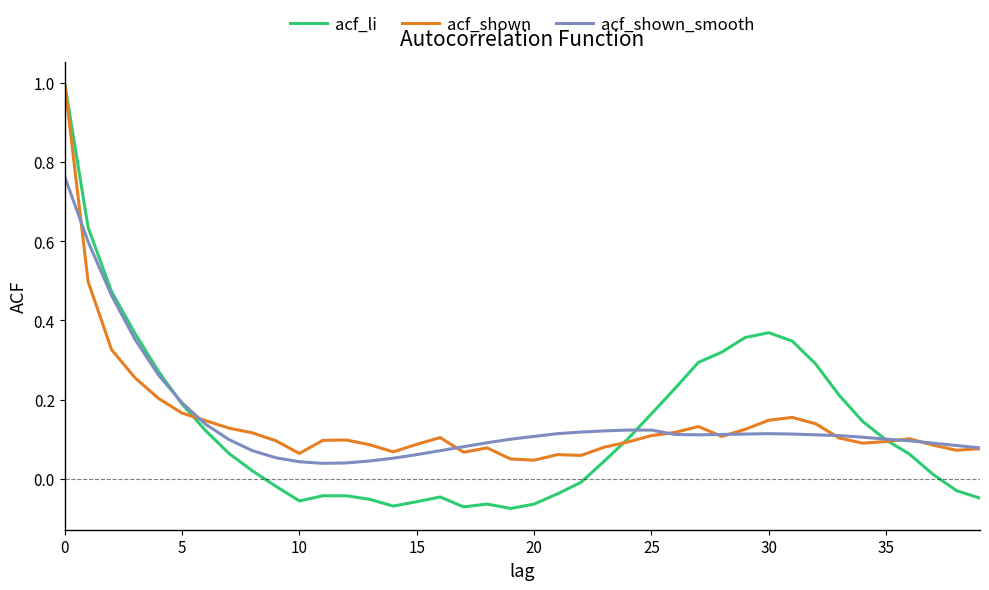

Which series has the largest range (max minus min)?

acf_li